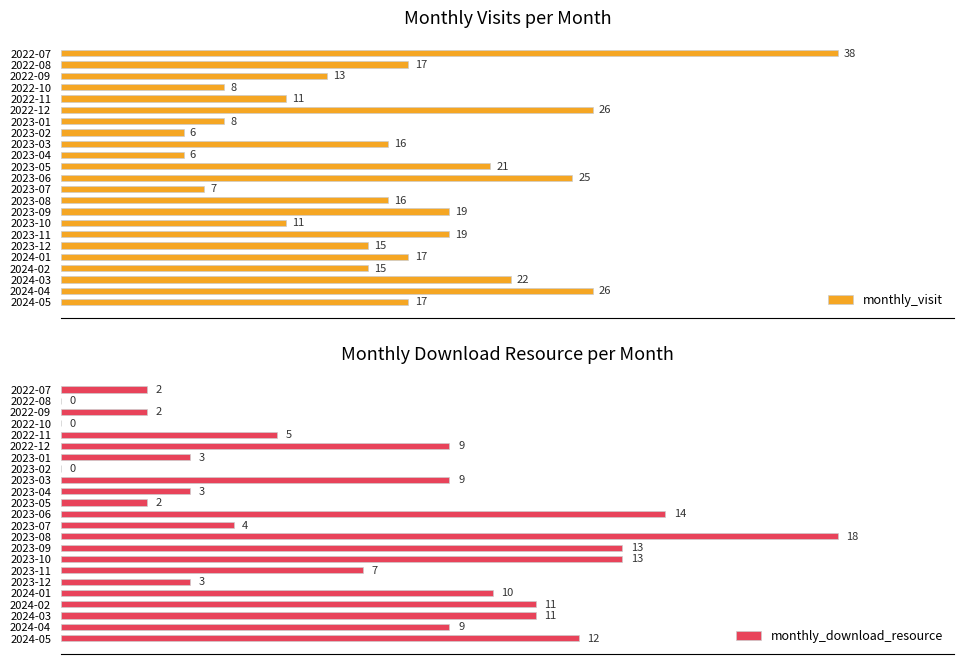

Does the chart contain stacked bars?

No